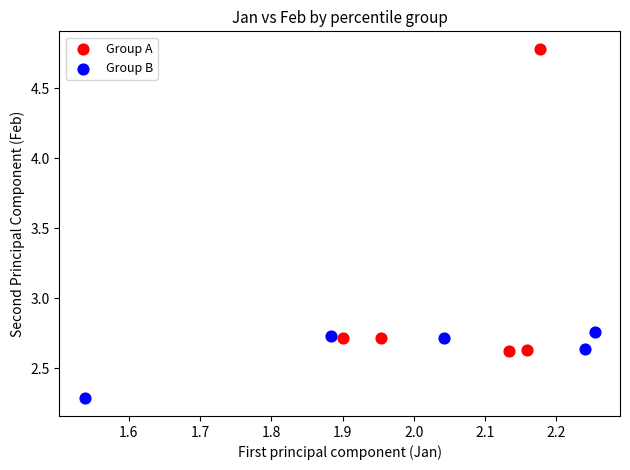

Which series has the largest Y range (max minus min)?

Group A